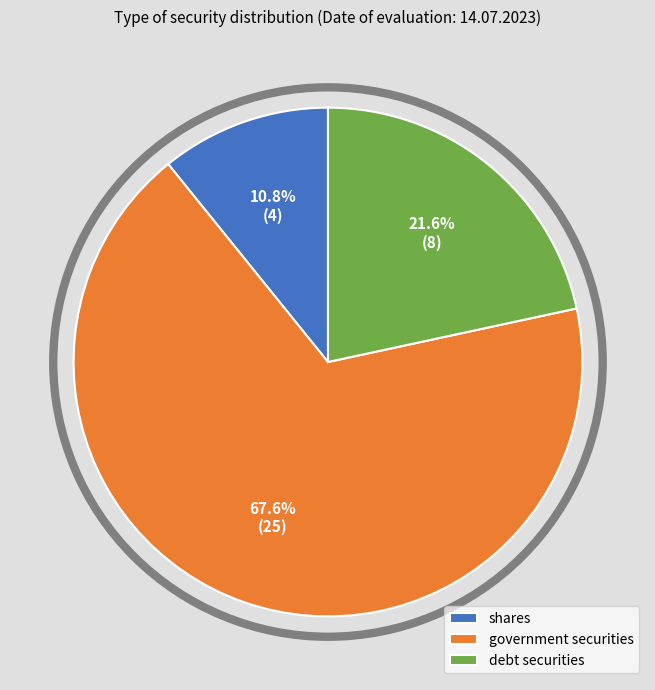

Which slice is the largest?

government securities